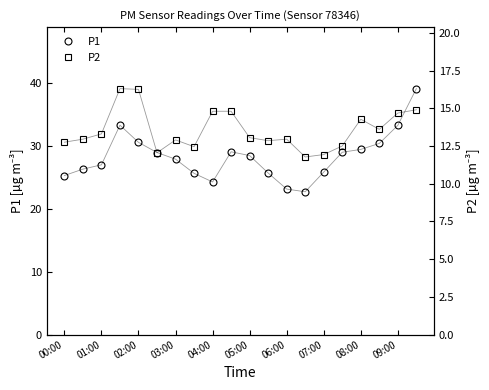

What is the value of the P2 point at the 1st from the left?

12.8